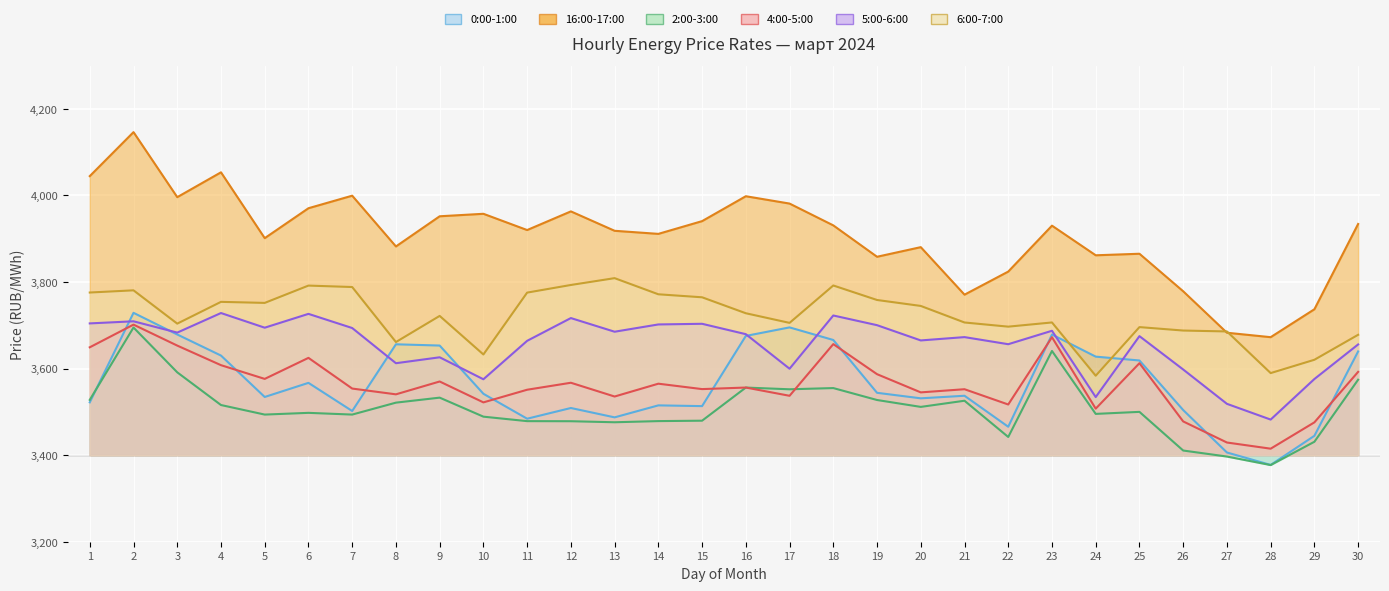

How many lines are shown in the chart?

6